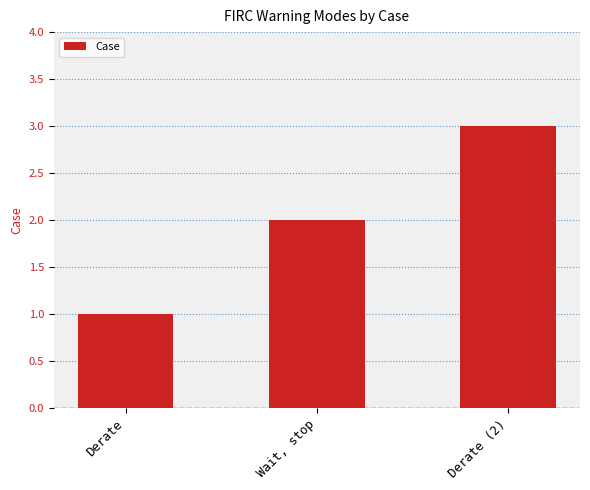

Reading left to right, transcribe all the data shown in this chart.

1	2	3